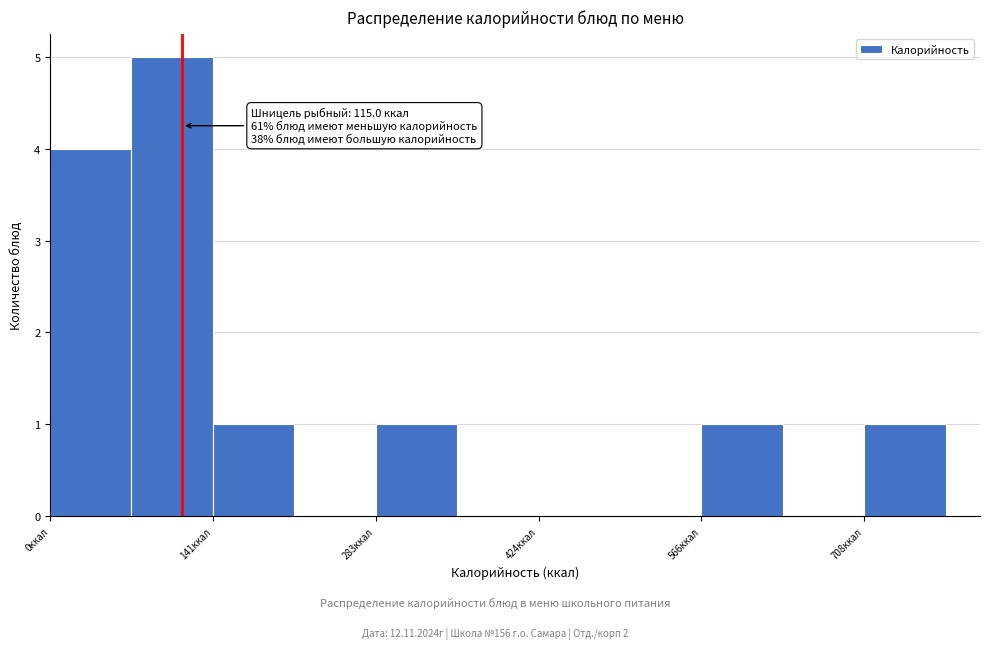

Around what value on the x-axis is the tallest bar? Give the approximate position of its centre, as read against the axis.

100